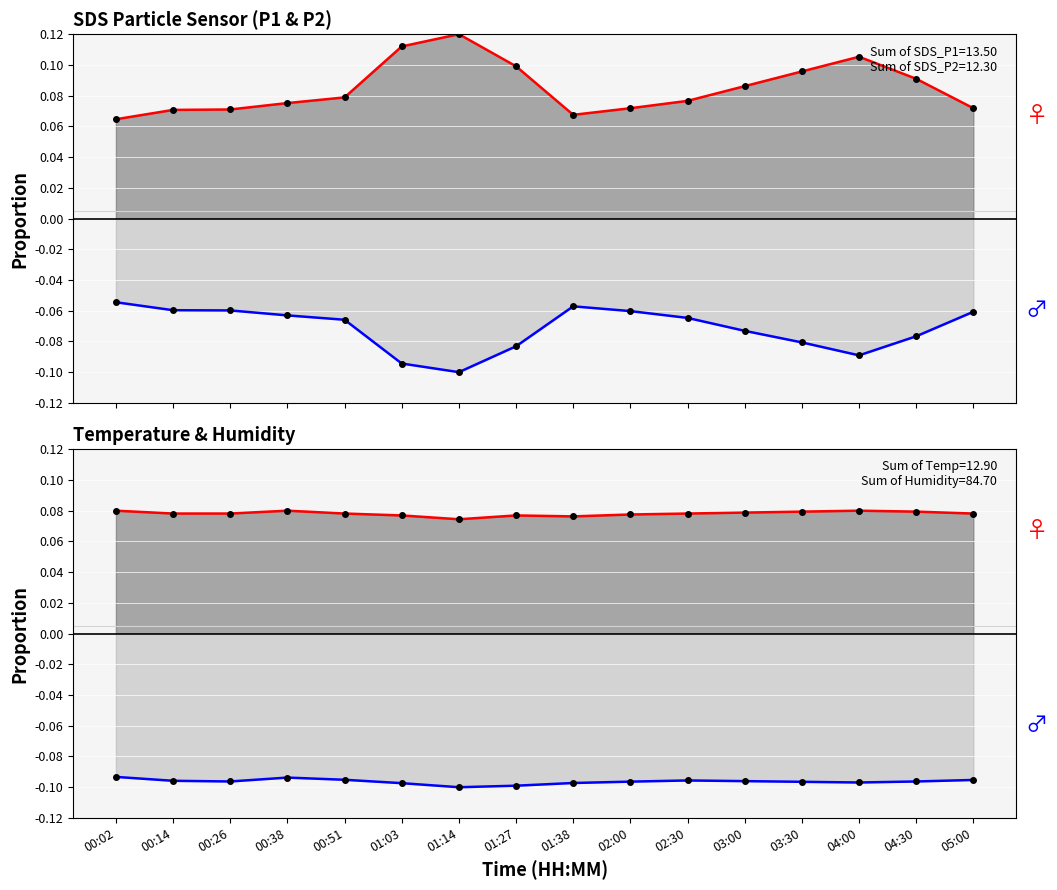

The Temp line series shows 0.1 at 01:27. True or false?

True